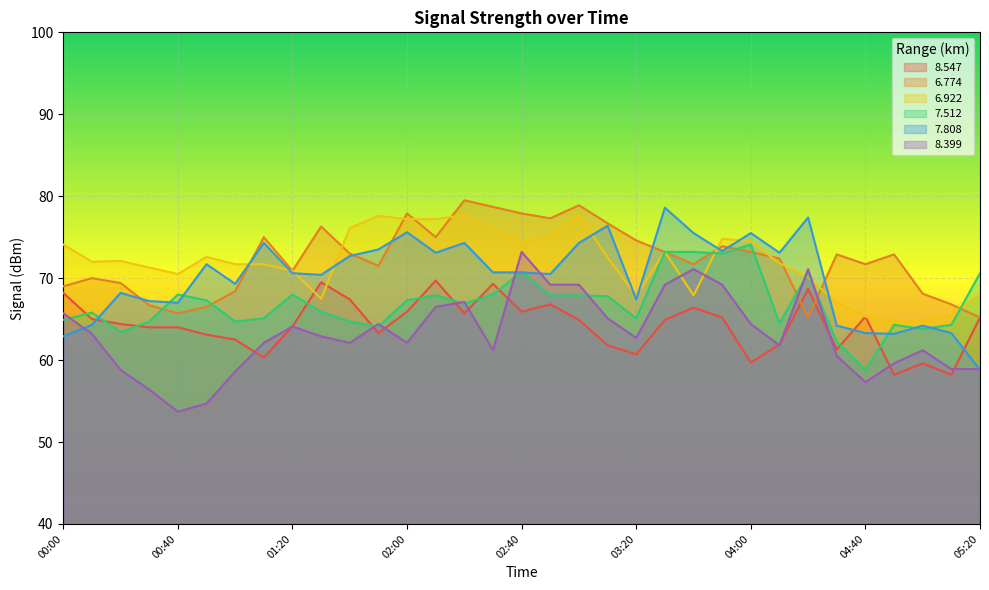

True or false:   8.399 and   8.547 cross at least once.

True